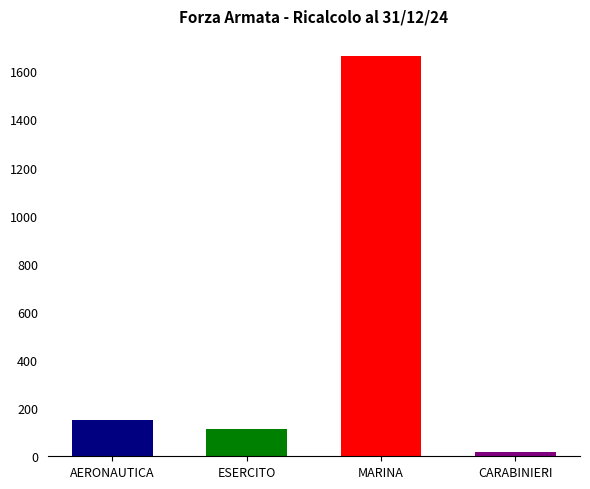

Rank the categories by value from lowest to highest.

CARABINIERI, ESERCITO, AERONAUTICA, MARINA